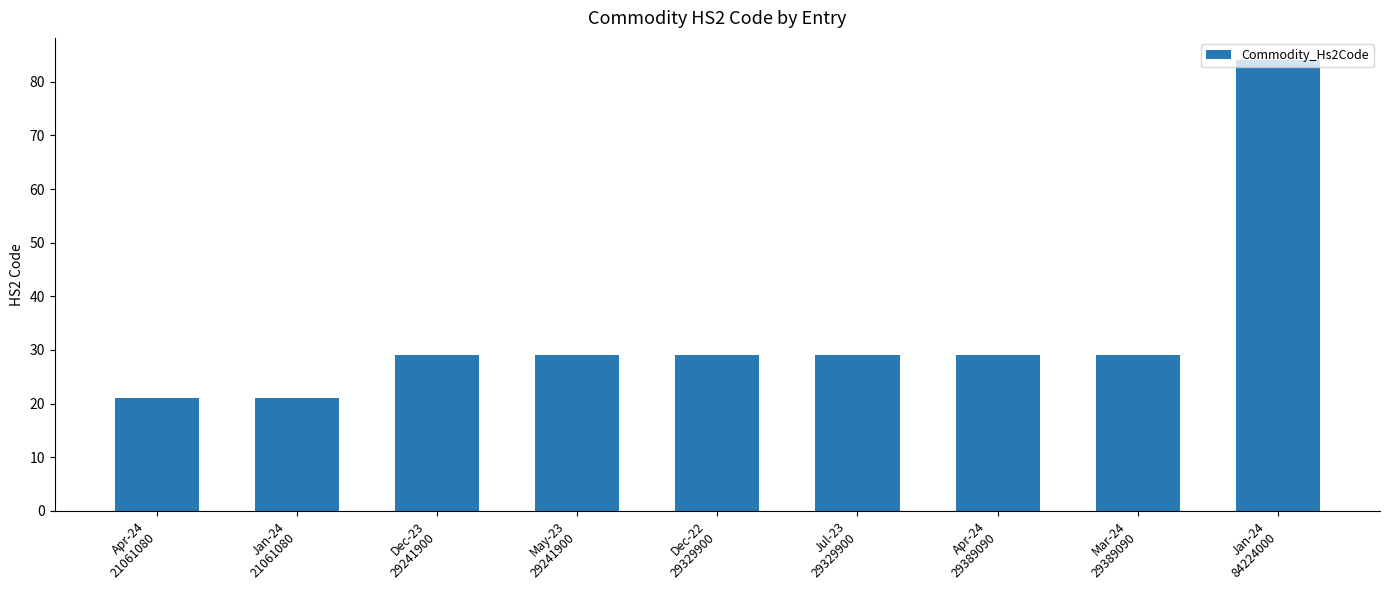

What is the label of the 9th bar from the right?

Apr-24
21061080